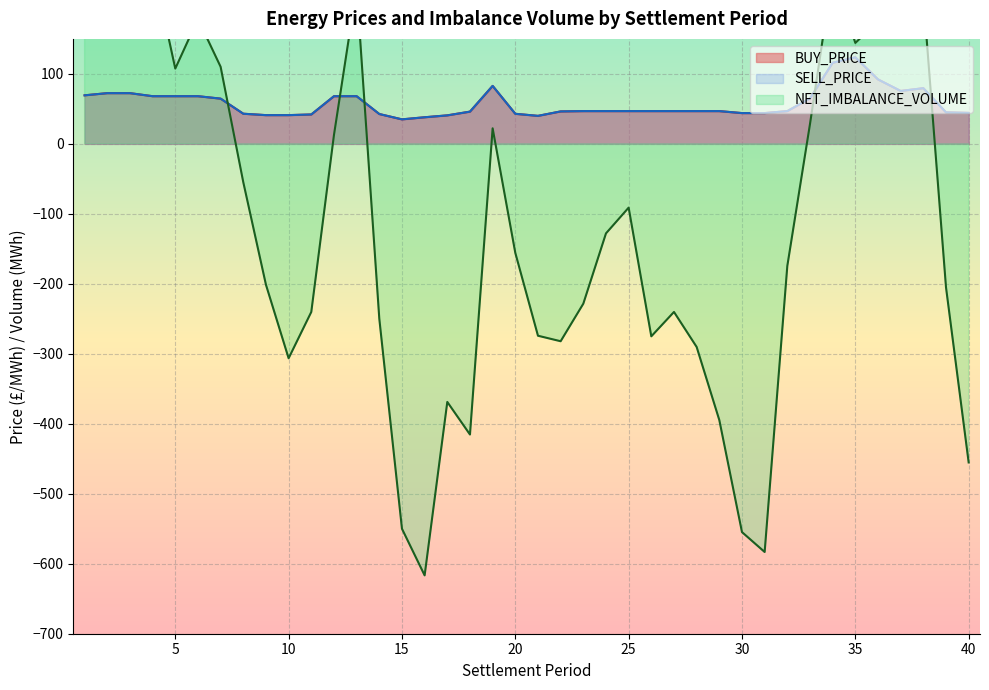

What is the spread (max minus min) of values at 11?

282.2